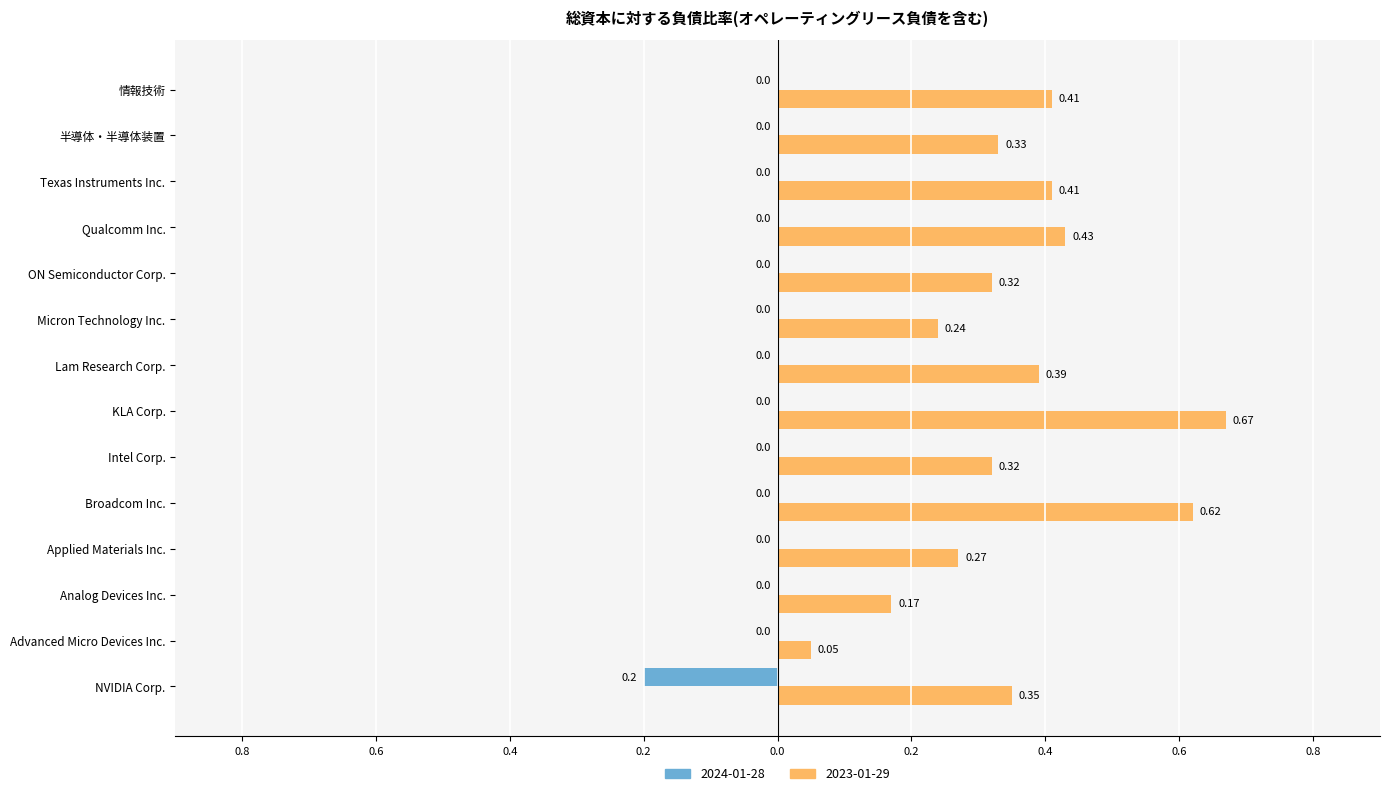

What are all the series names shown in the legend?

2024-01-28, 2023-01-29